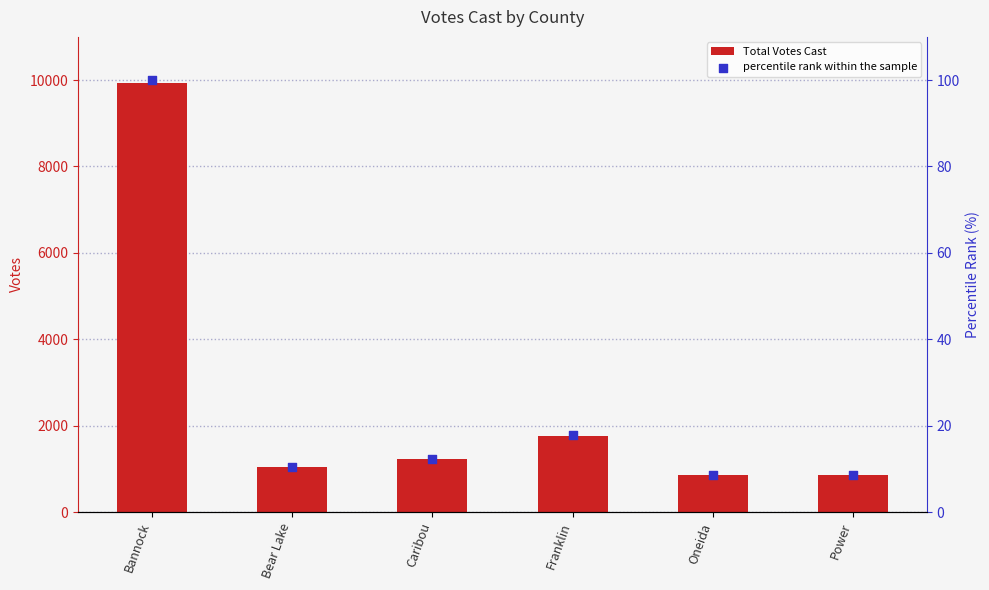

What are all the series names shown in the legend?

Total Votes Cast, percentile rank within the sample